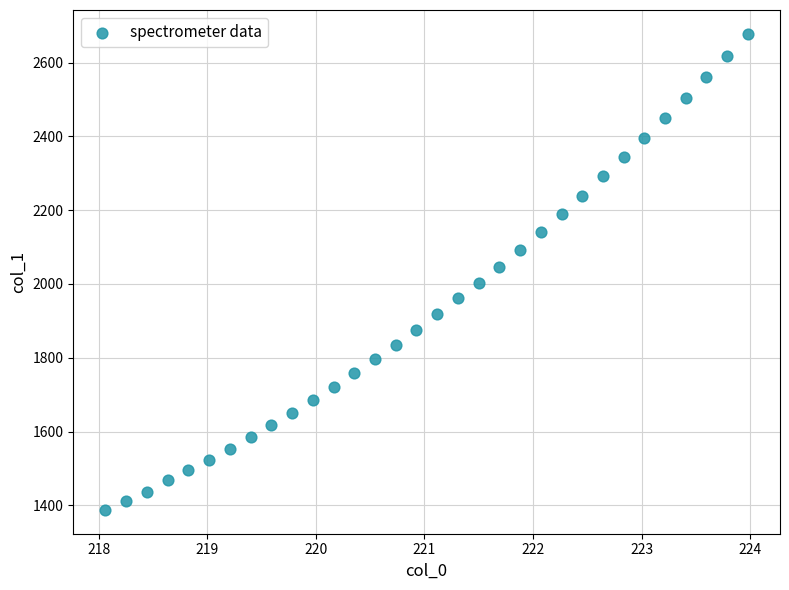

What is the range of X values (max minus min)?

5.9